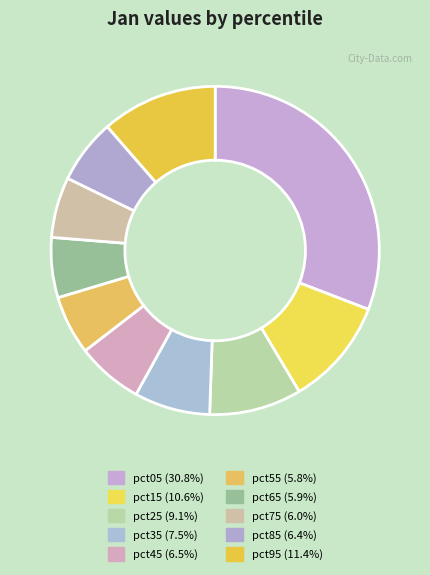

Rank the categories by value from highest to lowest.

pct05, pct95, pct15, pct25, pct35, pct45, pct85, pct75, pct65, pct55